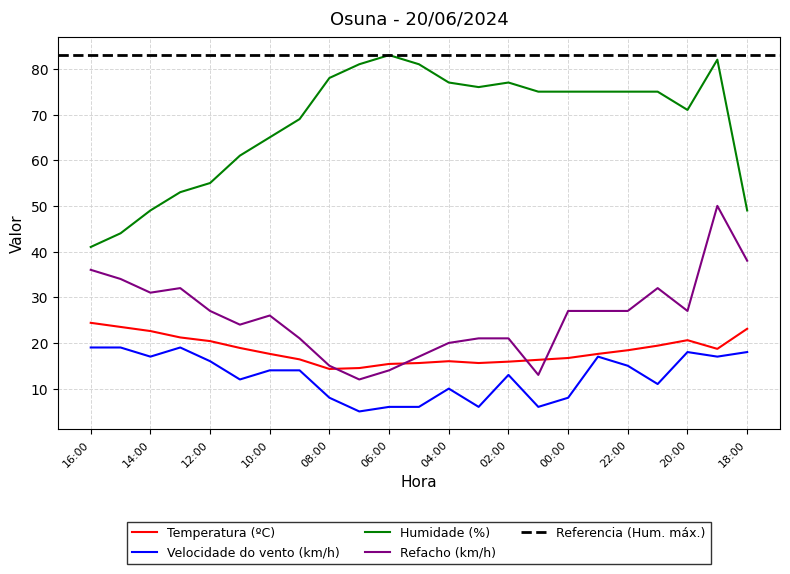

Reading left to right, list all the values displayed in this chart.

Temperatura (ºC): 24.4	23.5	22.6	21.2	20.4	18.9	17.6	16.4	14.3	14.5	15.4	15.6	16.0	15.6	15.9	16.3	16.7	17.6	18.4	19.4	20.6	18.7	23.1
Velocidade do vento (km/h): 19.0	19.0	17.0	19.0	16.0	12.0	14.0	14.0	8.0	5.0	6.0	6.0	10.0	6.0	13.0	6.0	8.0	17.0	15.0	11.0	18.0	17.0	18.0
Humidade (%): 41.0	44.0	49.0	53.0	55.0	61.0	65.0	69.0	78.0	81.0	83.0	81.0	77.0	76.0	77.0	75.0	75.0	75.0	75.0	75.0	71.0	82.0	49.0
Refacho (km/h): 36.0	34.0	31.0	32.0	27.0	24.0	26.0	21.0	15.0	12.0	14.0	17.0	20.0	21.0	21.0	13.0	27.0	27.0	27.0	32.0	27.0	50.0	38.0